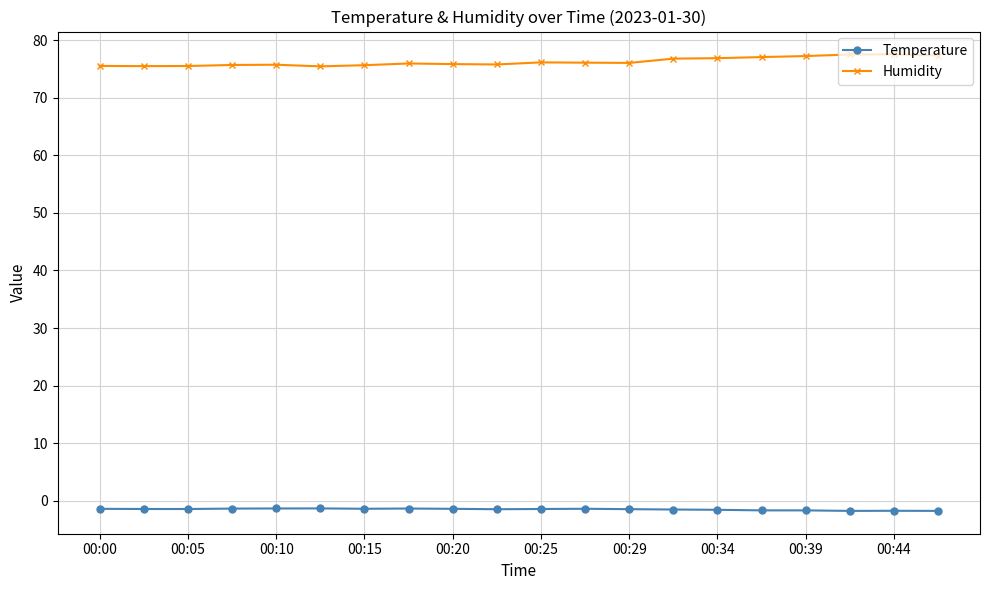

What is the maximum value for Humidity?

77.5